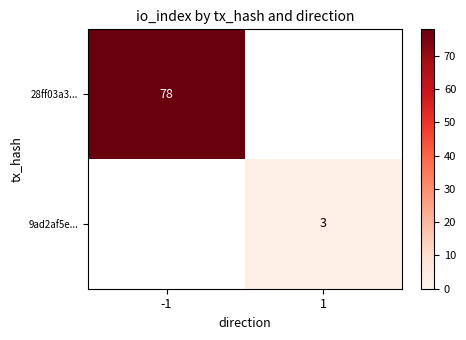

The value of 9ad2af5e... at 1 is 5. True or false?

False